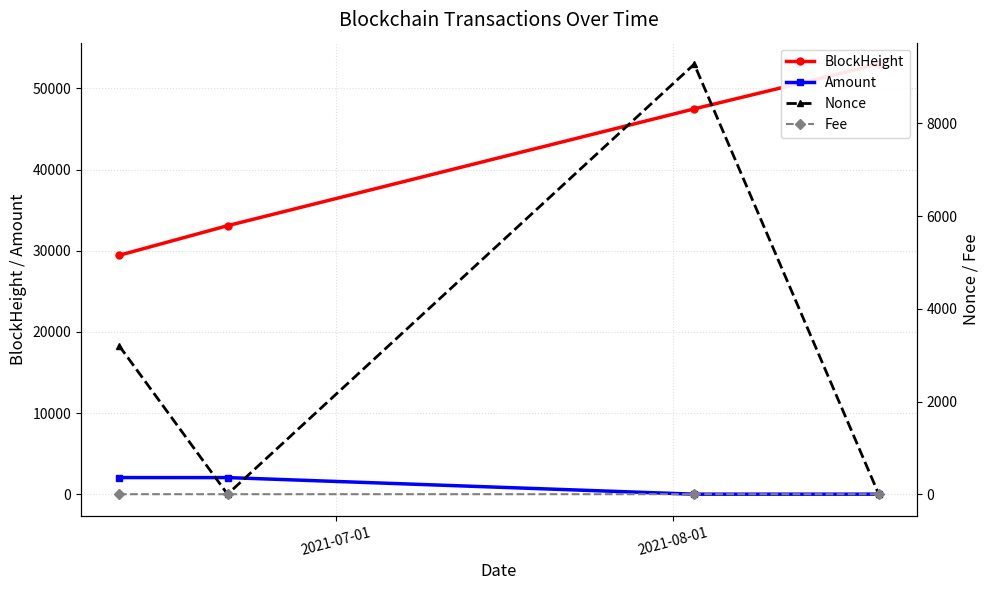

True or false: Amount and Nonce cross at least once.

True